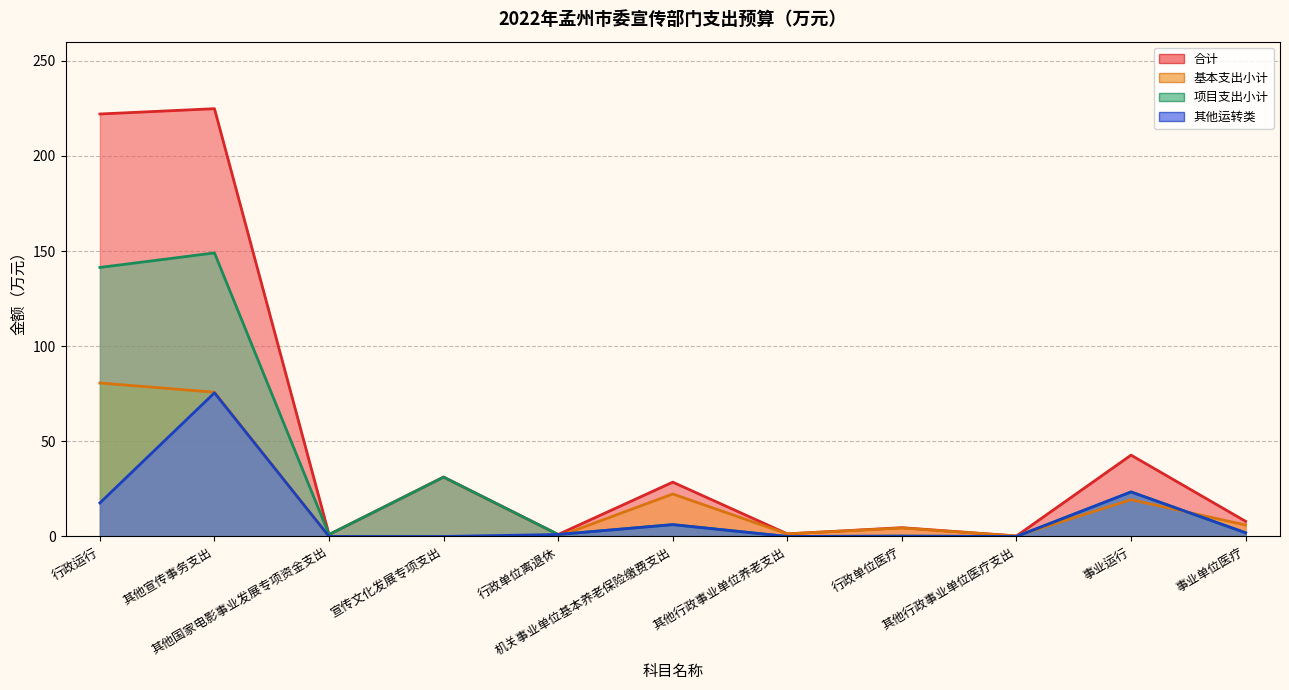

At which label is 其他运转类 closest to 37?

事业运行